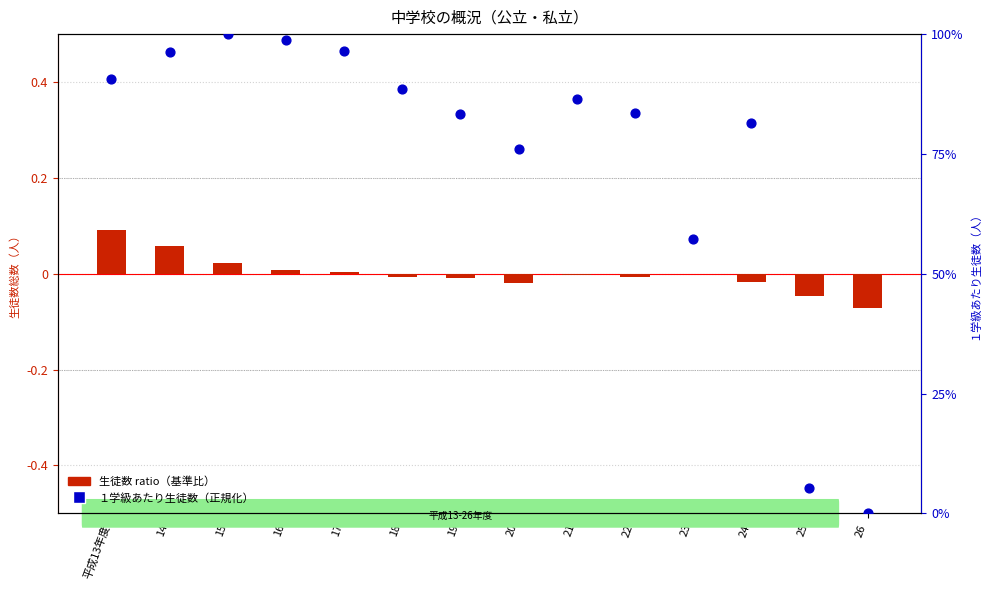

What is the total value across all series at 14?

96.3